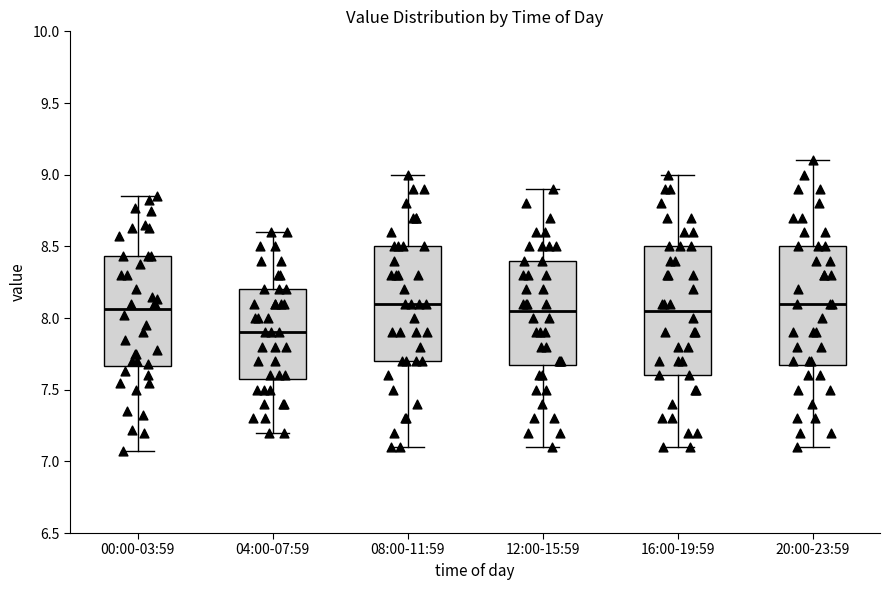

Which box's median line is the lowest?

04:00-07:59